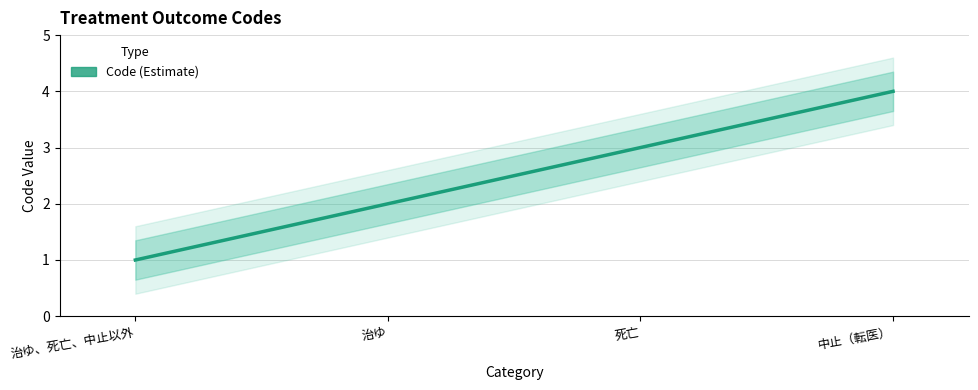

What is the value of the 3rd point from the left?

3